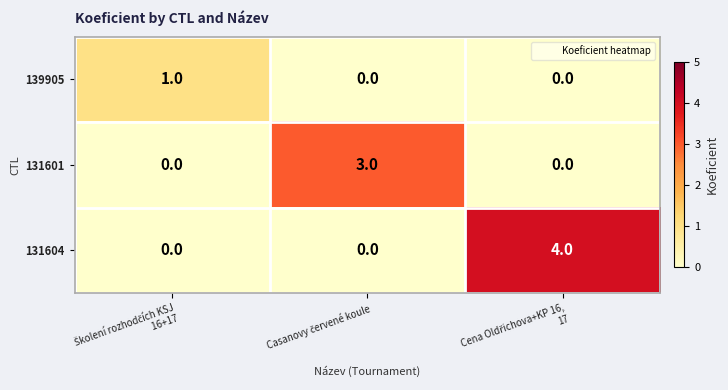

Which series has the widest spread of values?

131604